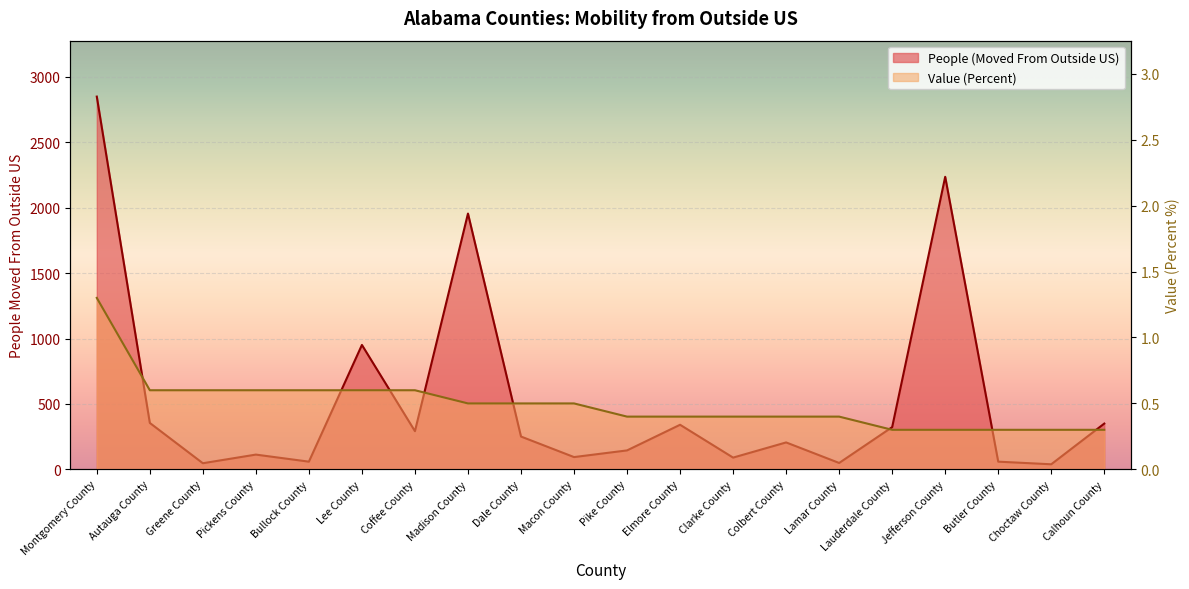

Which category has the lowest value in the Value (Percent) series?

Lauderdale County